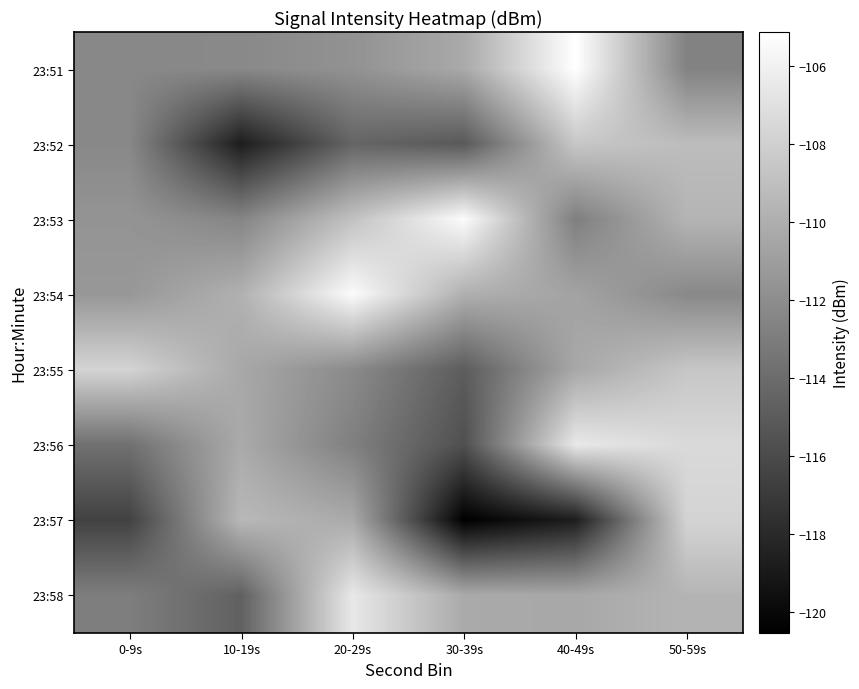

Which series changed the most between 10-19s and 20-29s?

23:58